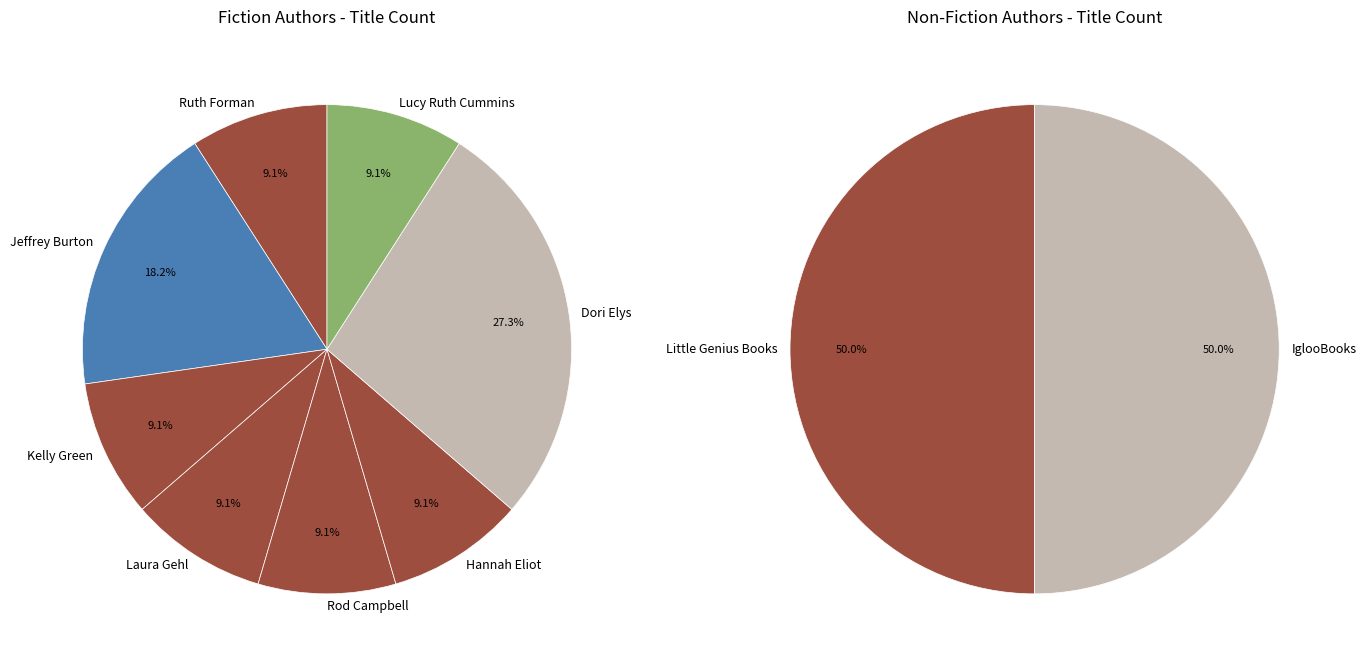

True or false: Fiction accounts for 53% of the total.

True